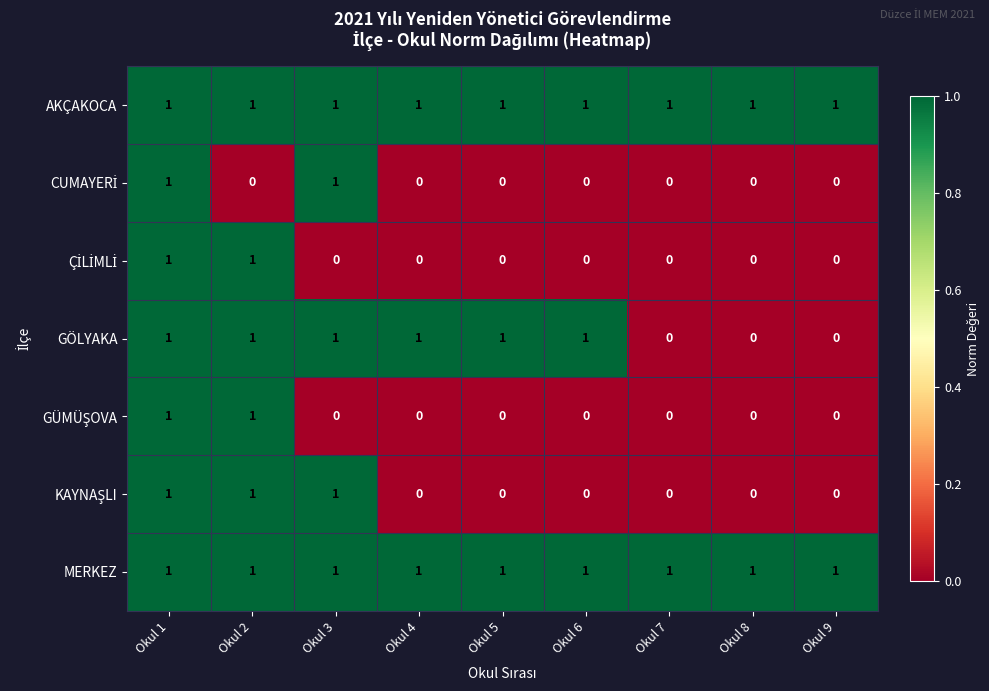

Count the GÖLYAKA values in the range 0 to 1.

9